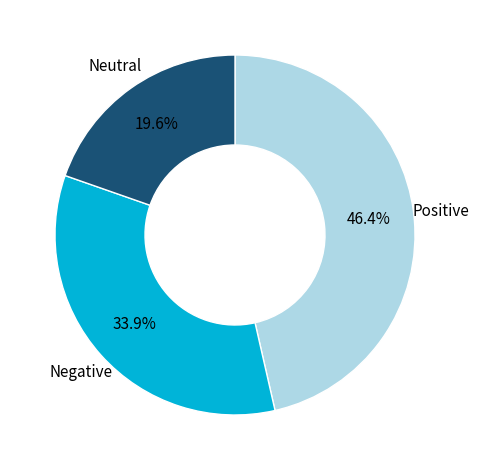

Does any single category account for the majority?

No